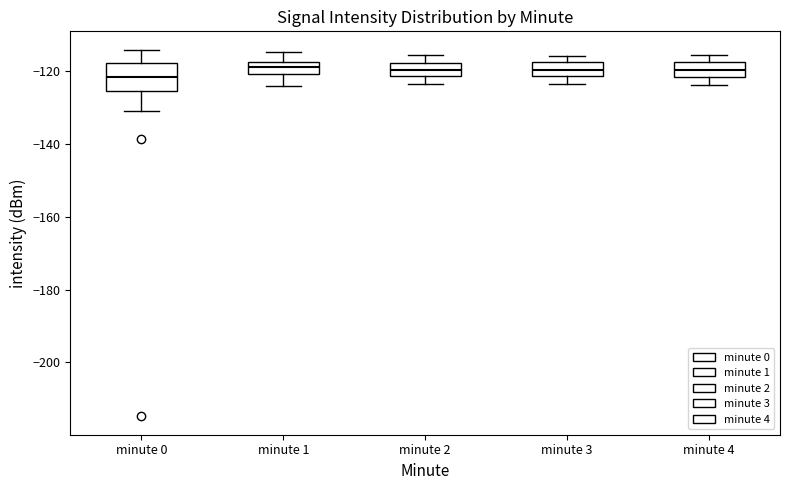

Where does the median line of the box for minute 4 sit on the y-axis? The values are not printed on the chart, so give them approximately, as read against the axis.

-120